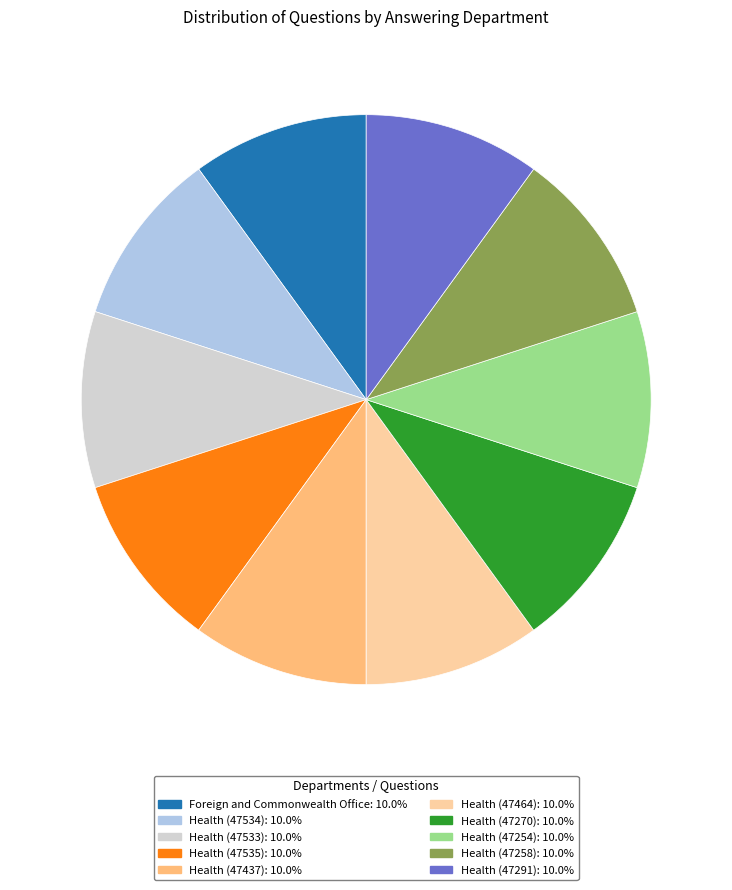

Is Health (47291) the majority of the pie?

No